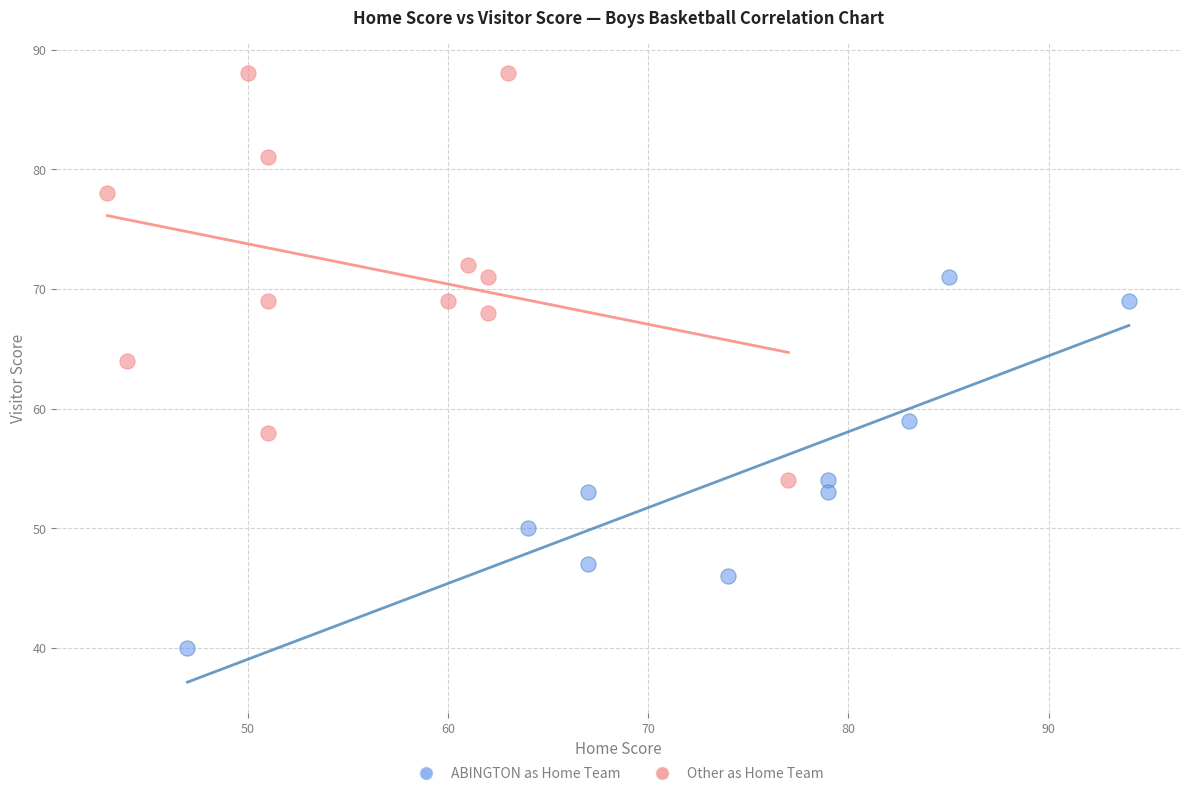

Which series reaches the maximum Y coordinate?

Other as Home Team